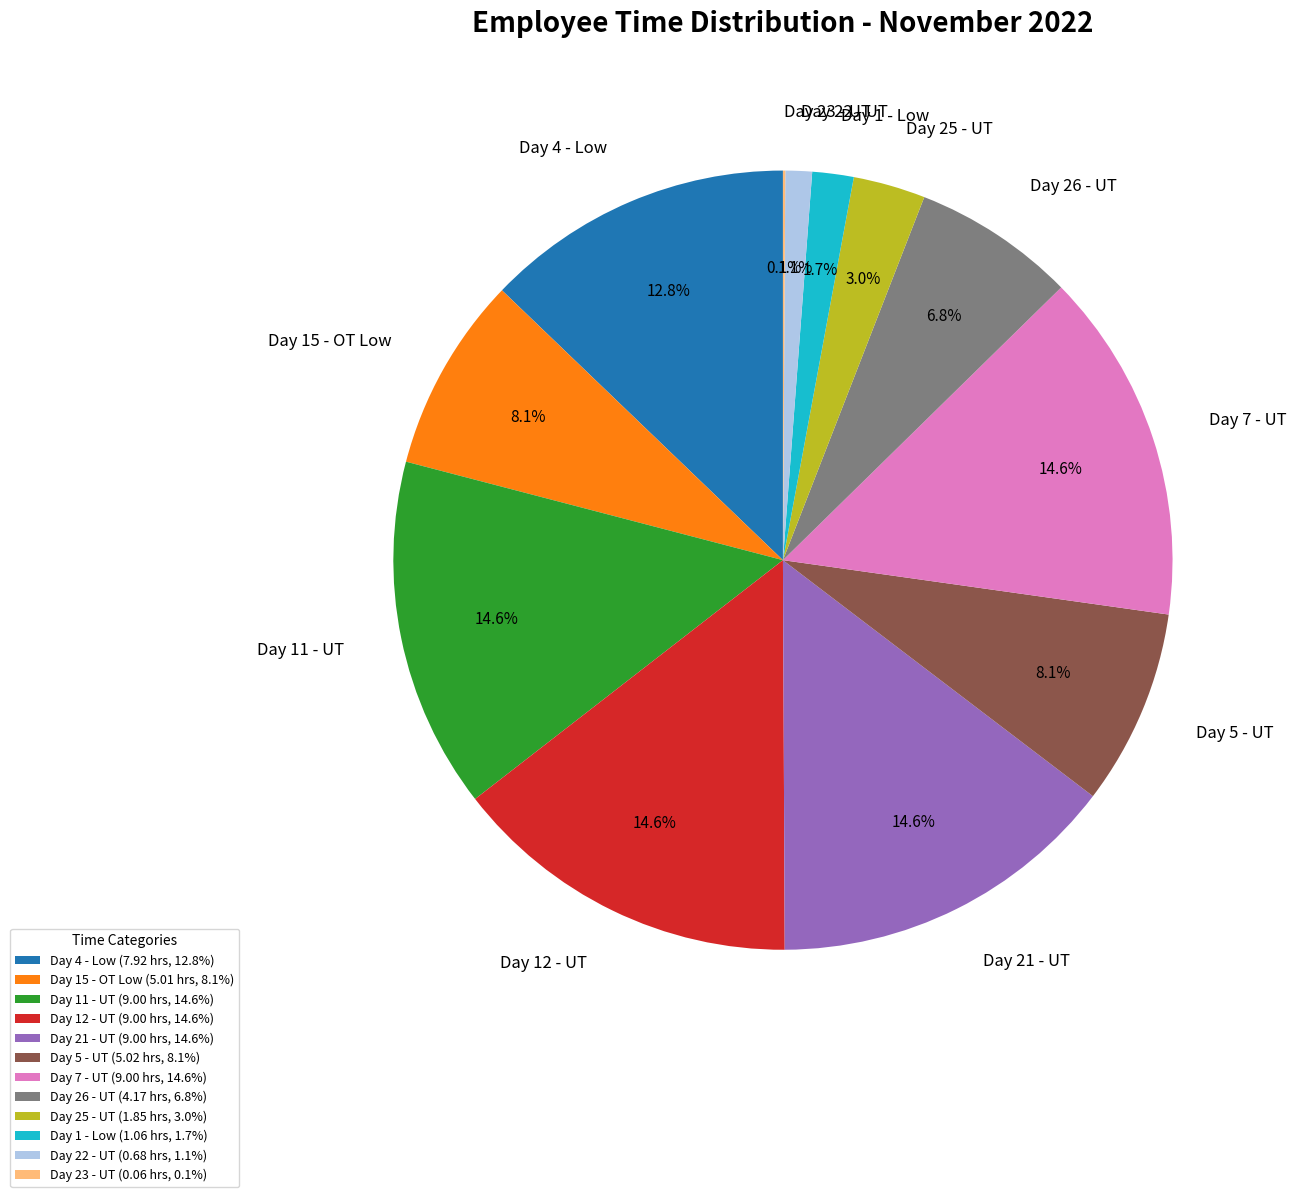

What is the ratio of the value at Day 26 - UT to the value at Day 15 - OT Low?

0.8